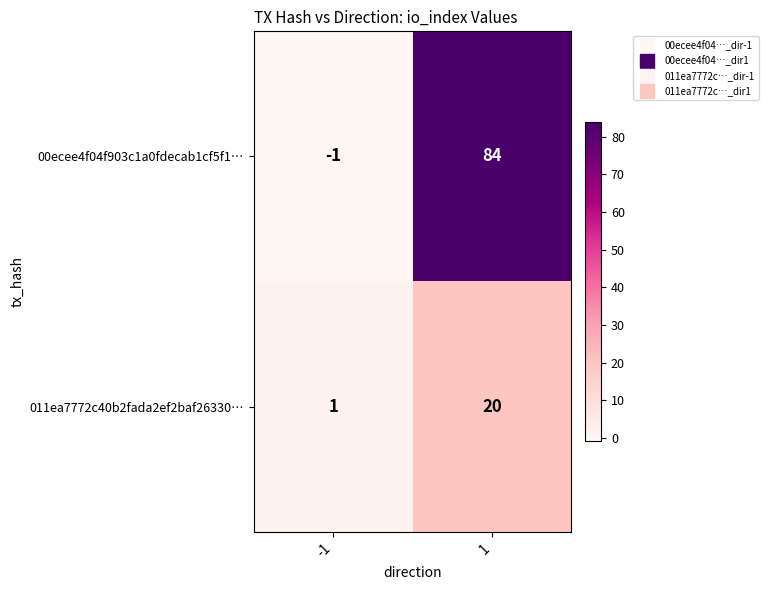

Rank the series by their maximum value, from lowest to highest.

011ea7772c40b2fada2ef2baf26330…, 00ecee4f04f903c1a0fdecab1cf5f1…